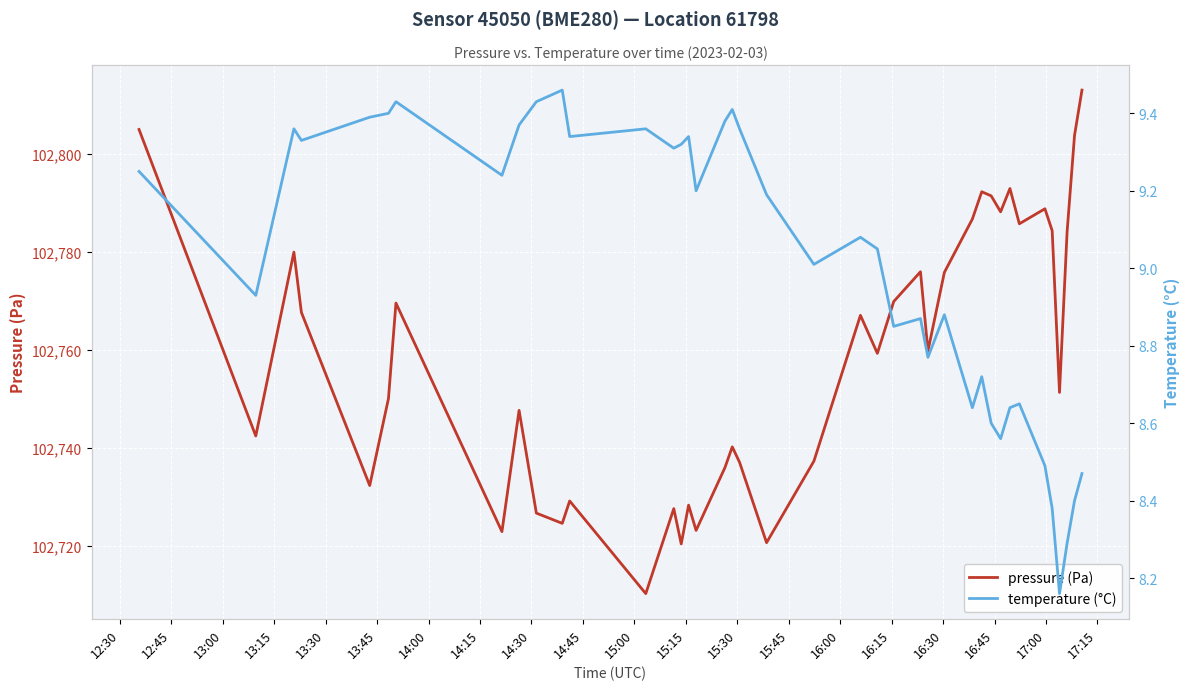

At how many categories does at least one series exceed 5047?

40